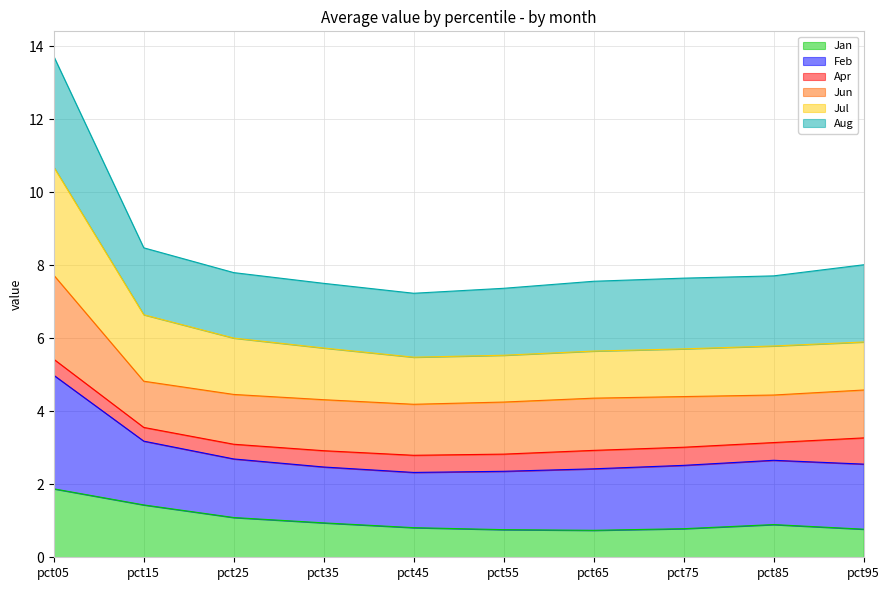

At which category is the sum across all series the highest?

pct05